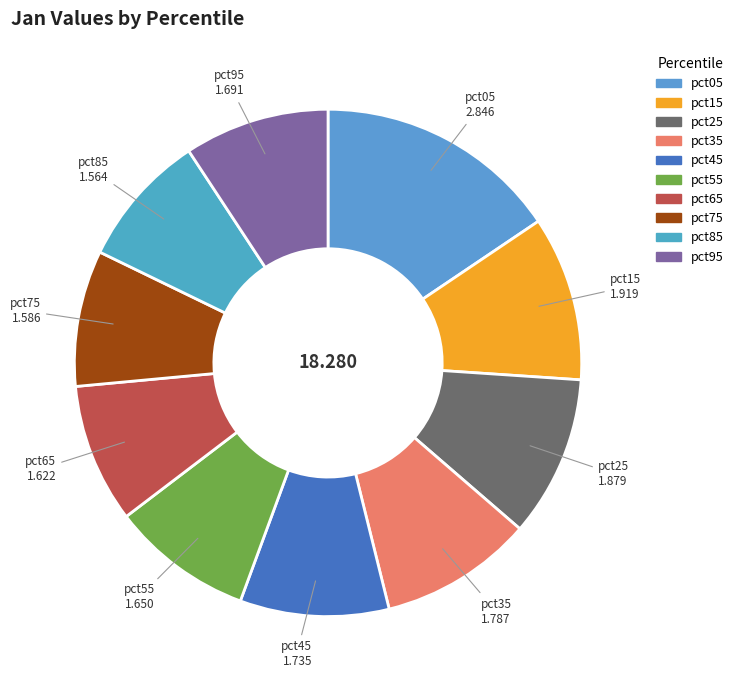

Is it true that pct95 is 9% of the pie?

True